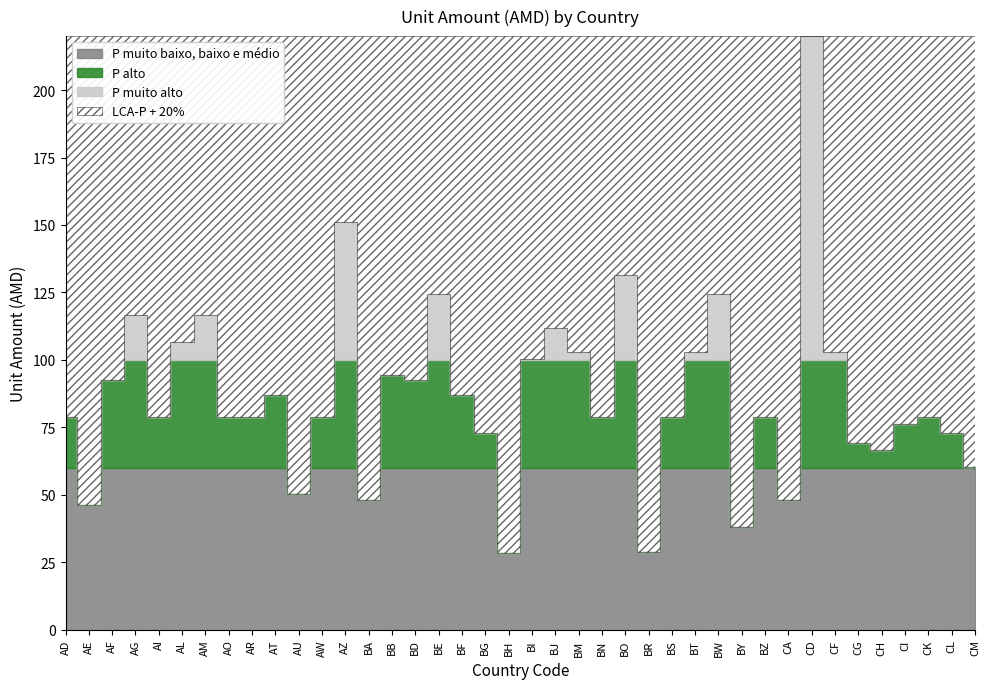

What is the minimum value shown in the chart?

28.4